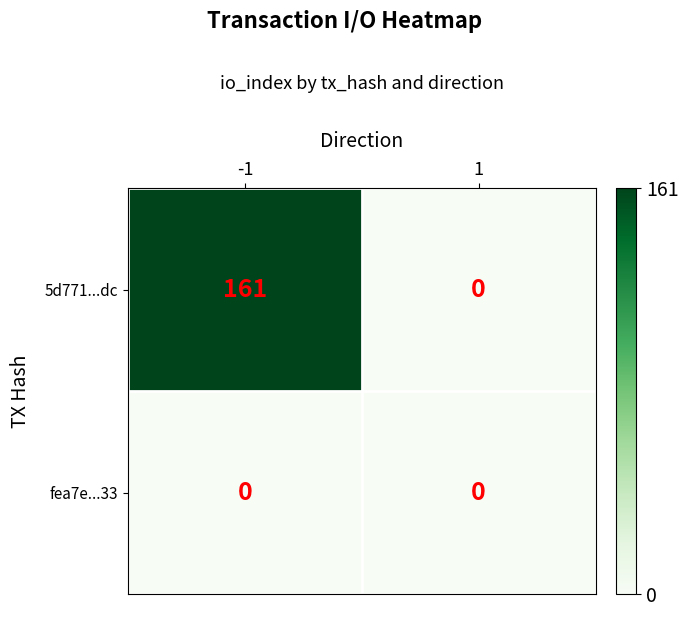

The 5d771...dc series shows 56 at -1. True or false?

False